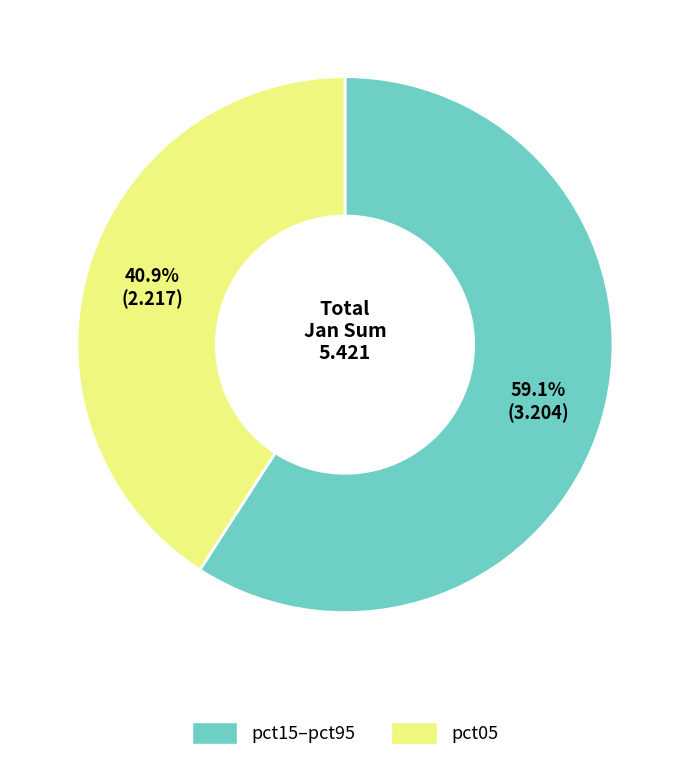

How many segments does this pie chart have?

2